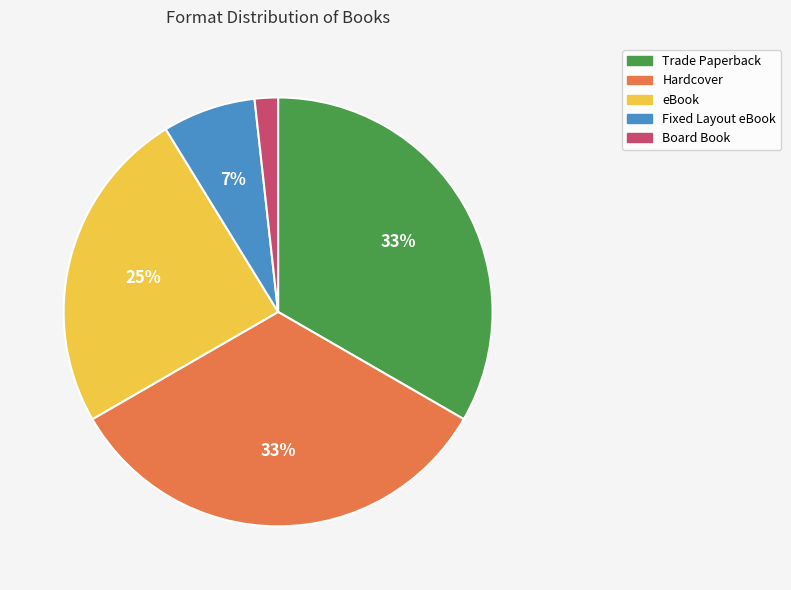

What is the smallest slice in the pie chart?

Board Book